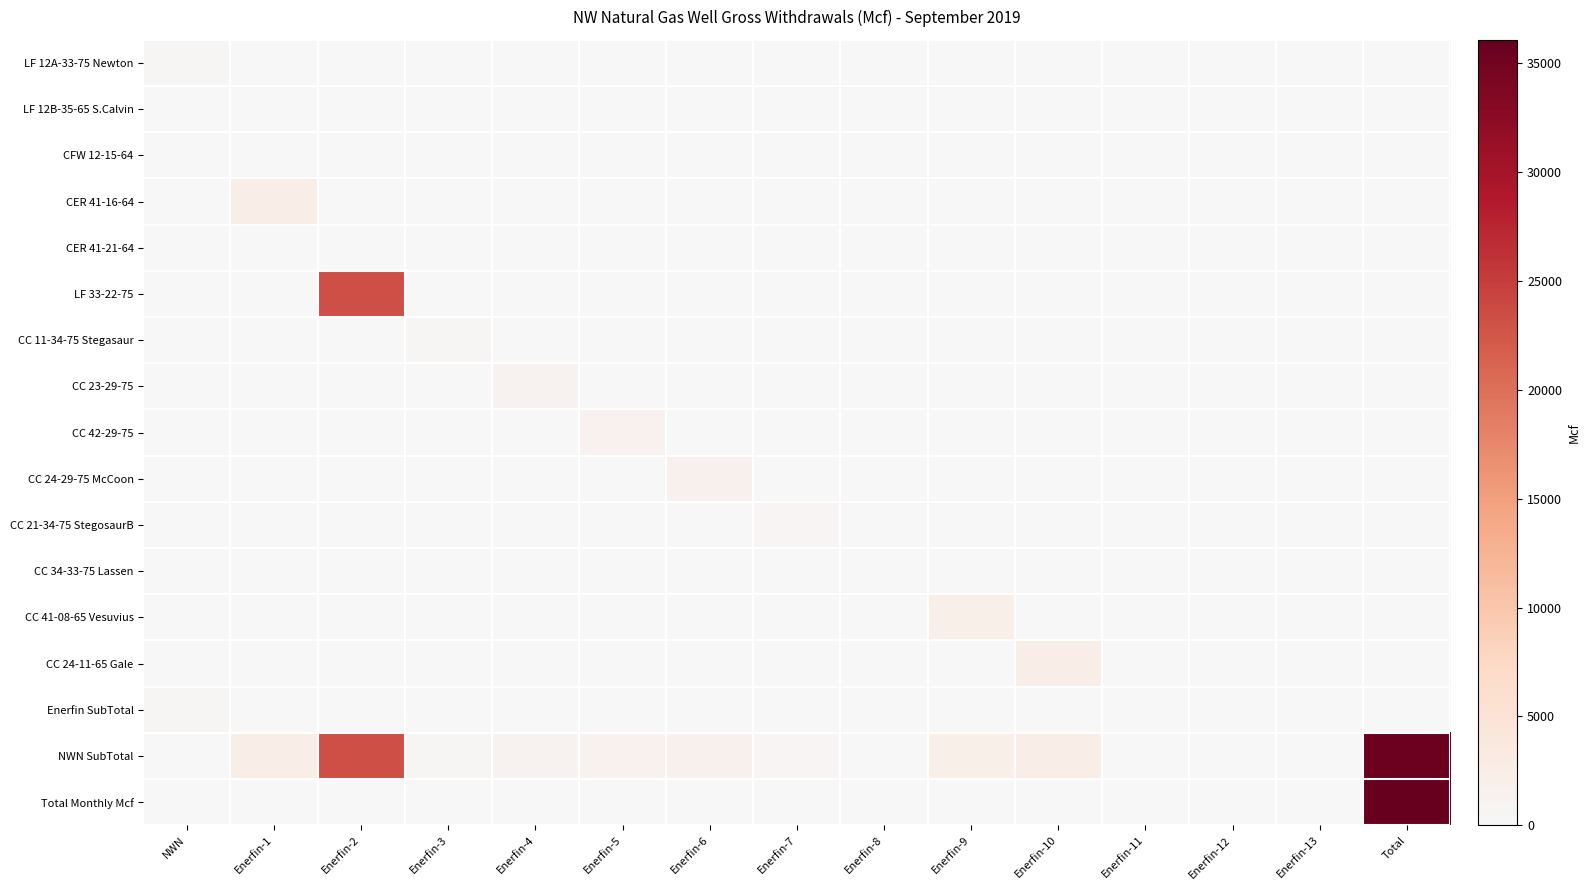

At Enerfin-2, list the series in order from largest to smallest.

LF 33-22-75, NWN SubTotal, LF 12A-33-75 Newton, LF 12B-35-65 S.Calvin, CFW 12-15-64, CER 41-16-64, CER 41-21-64, CC 11-34-75 Stegasaur, CC 23-29-75, CC 42-29-75, CC 24-29-75 McCoon, CC 21-34-75 StegosaurB, CC 34-33-75 Lassen, CC 41-08-65 Vesuvius, CC 24-11-65 Gale, Enerfin SubTotal, Total Monthly Mcf